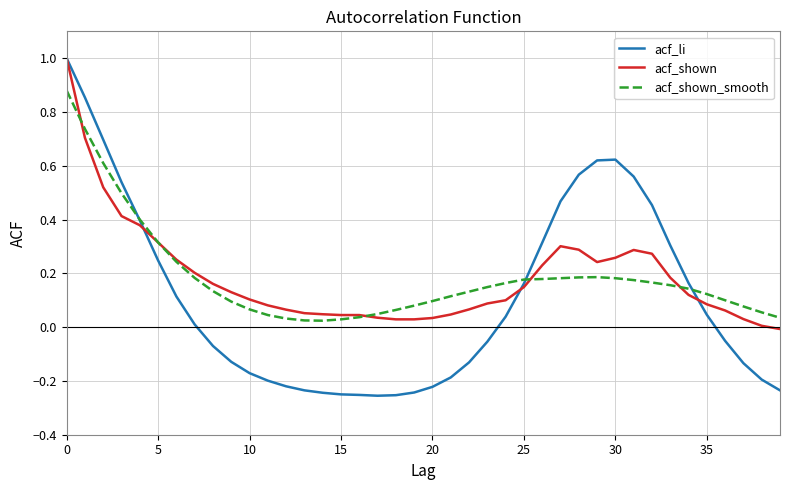

What is the highest value of the acf_shown series?

1.0